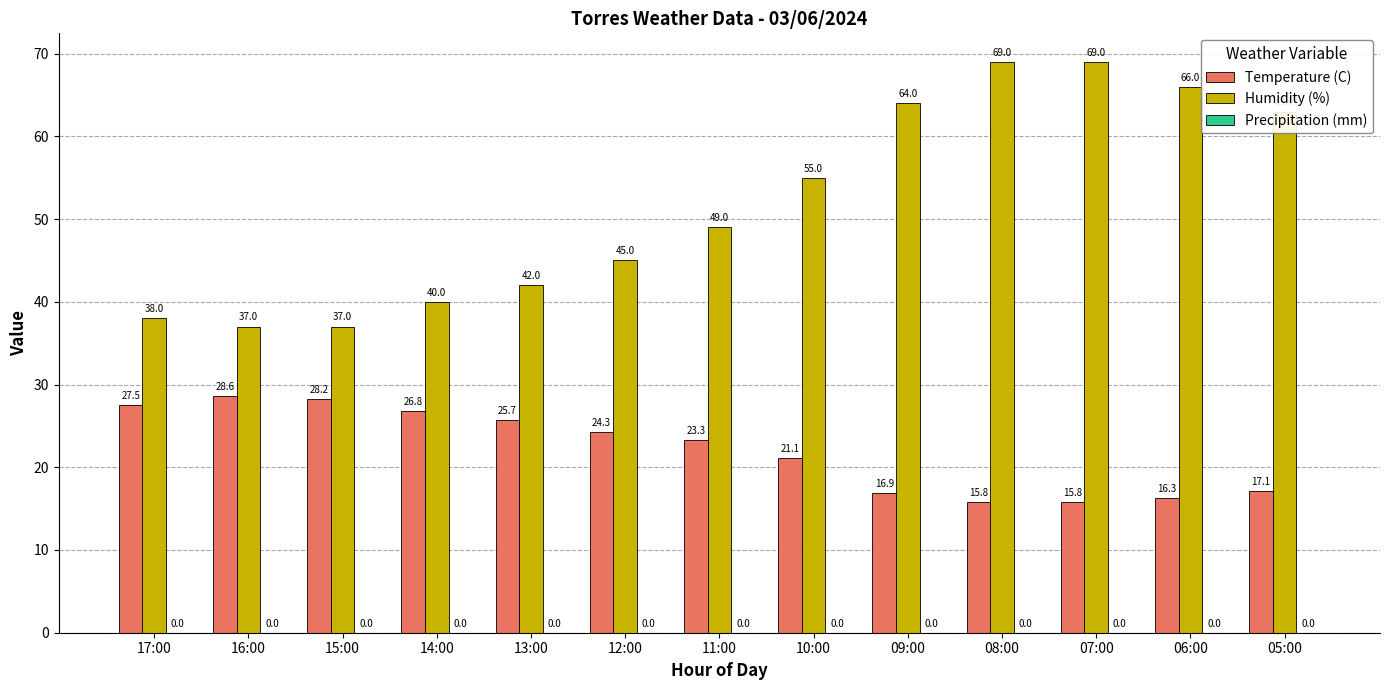

Is it true that Humidity (%) equals 105.7 at 07:00?

False